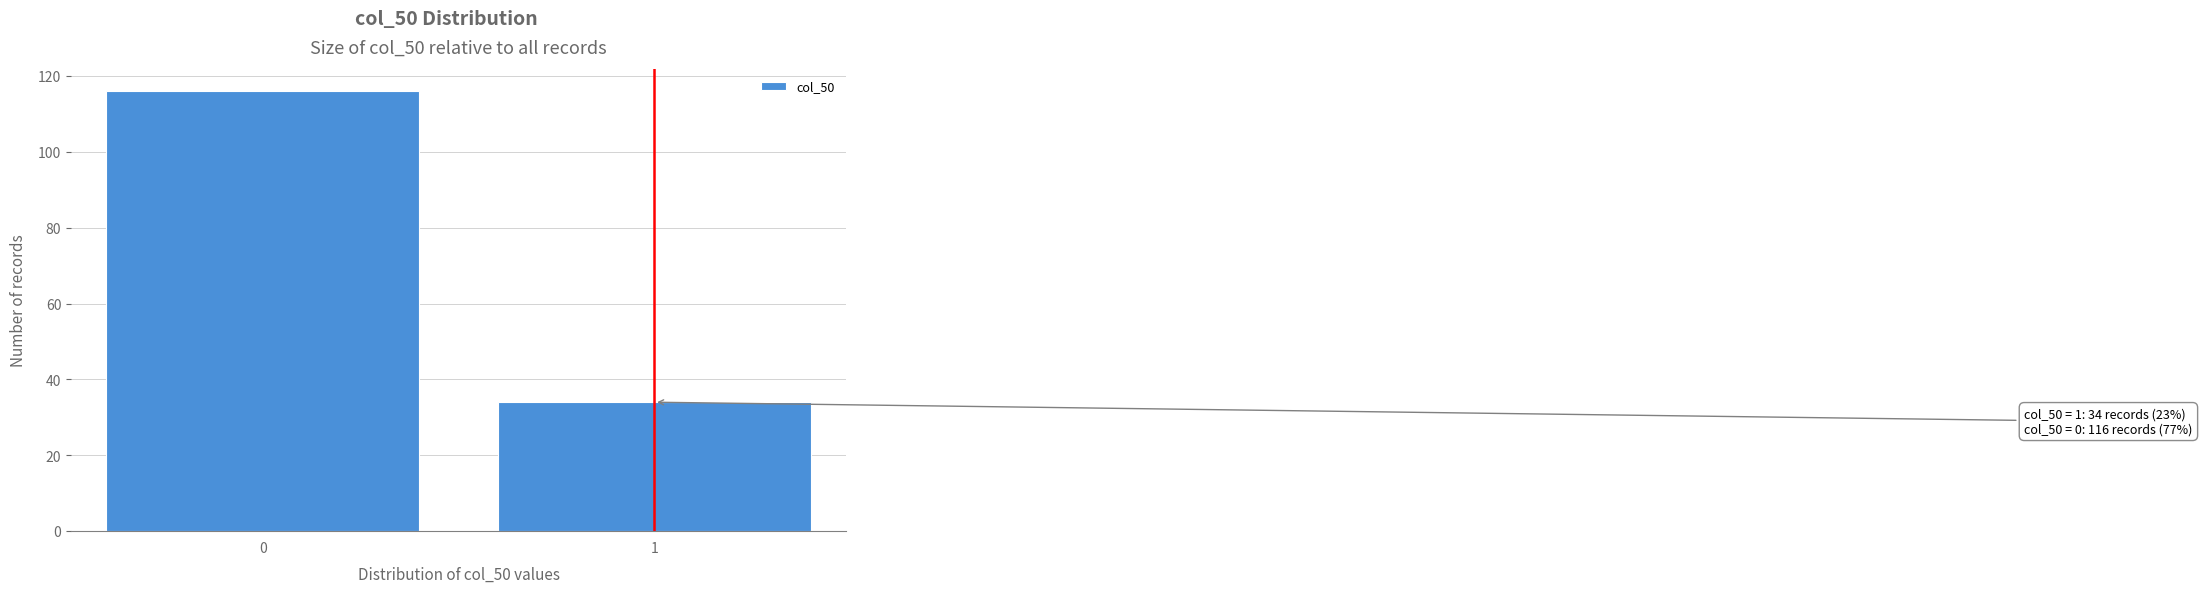

Reading left to right, extract all data points from this chart.

116	34